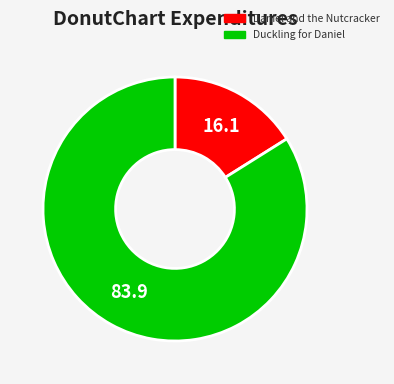

The Duckling for Daniel slice represents 84% of the pie. True or false?

True